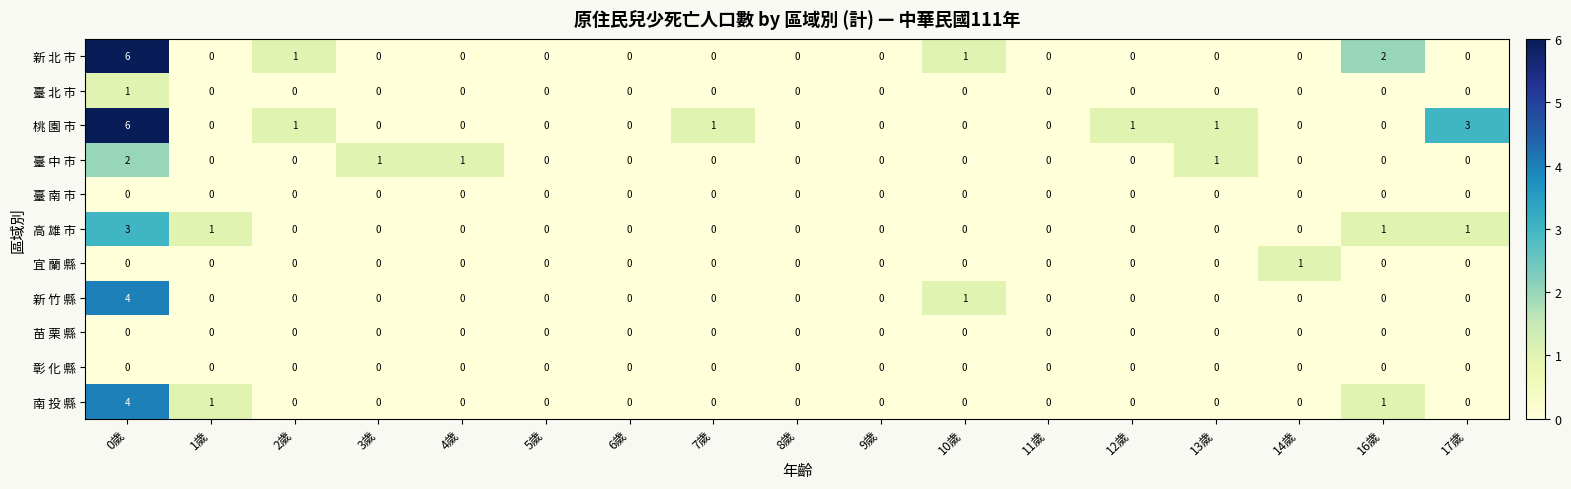

Which series has the largest total across all categories?

桃 園 市